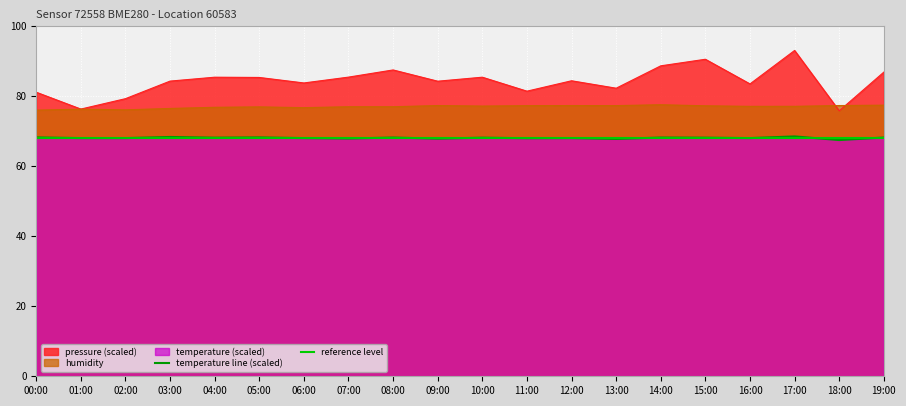

True or false: pressure and temperature cross at least once.

False